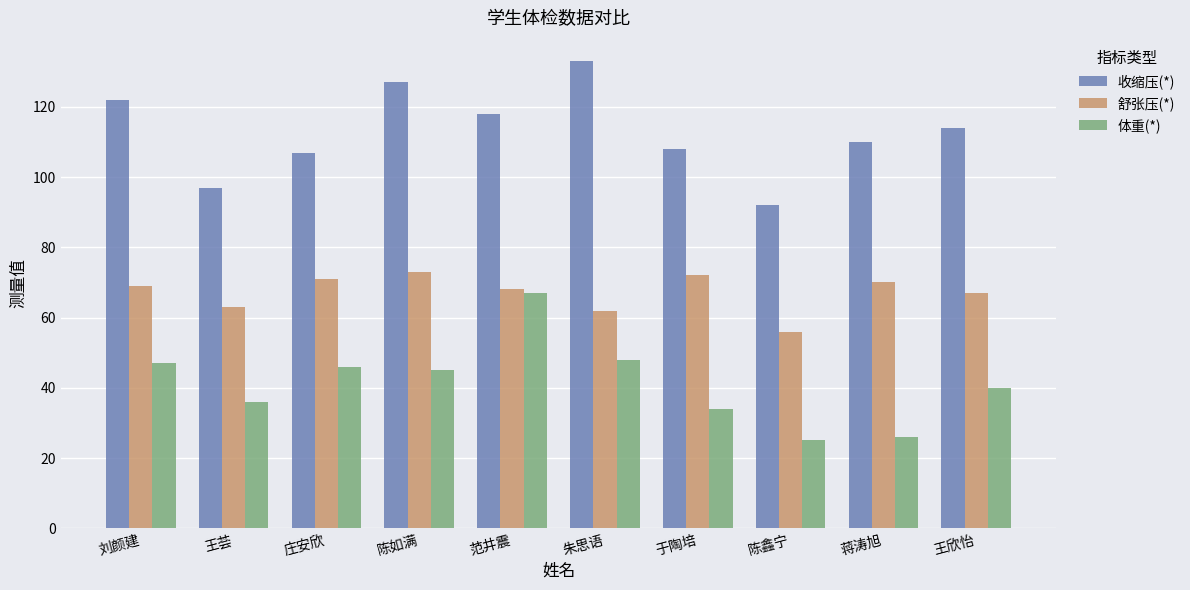

Reading right to left, transcribe all the data shown in this chart.

收缩压(*): 王欣怡=114	蒋涛旭=110	陈鑫宁=92	于陶培=108	朱思语=133	范井震=118	陈如满=127	庄安欣=107	王荟=97	刘颜建=122
舒张压(*): 王欣怡=67	蒋涛旭=70	陈鑫宁=56	于陶培=72	朱思语=62	范井震=68	陈如满=73	庄安欣=71	王荟=63	刘颜建=69
体重(*): 王欣怡=40	蒋涛旭=26	陈鑫宁=25	于陶培=34	朱思语=48	范井震=67	陈如满=45	庄安欣=46	王荟=36	刘颜建=47